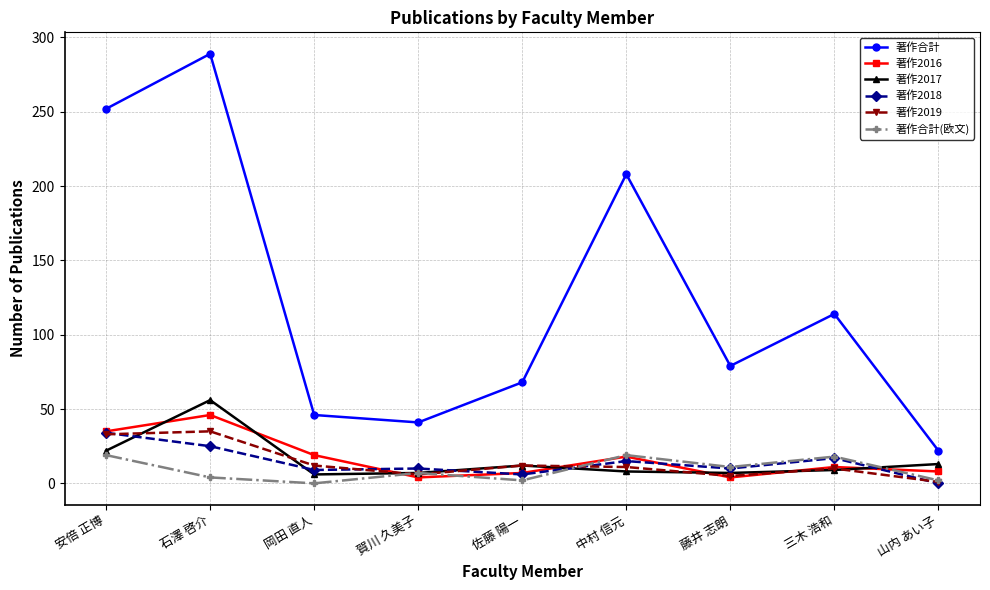

At which category is the sum across all series the highest?

石澤 啓介